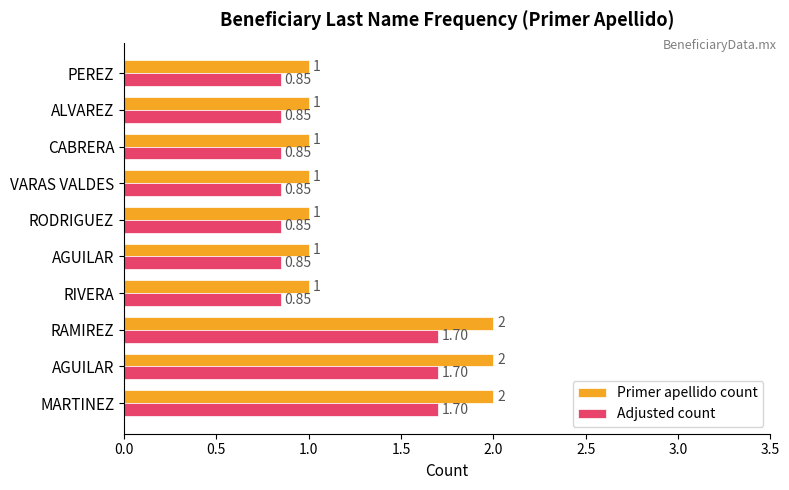

What position from the right is 9?

1